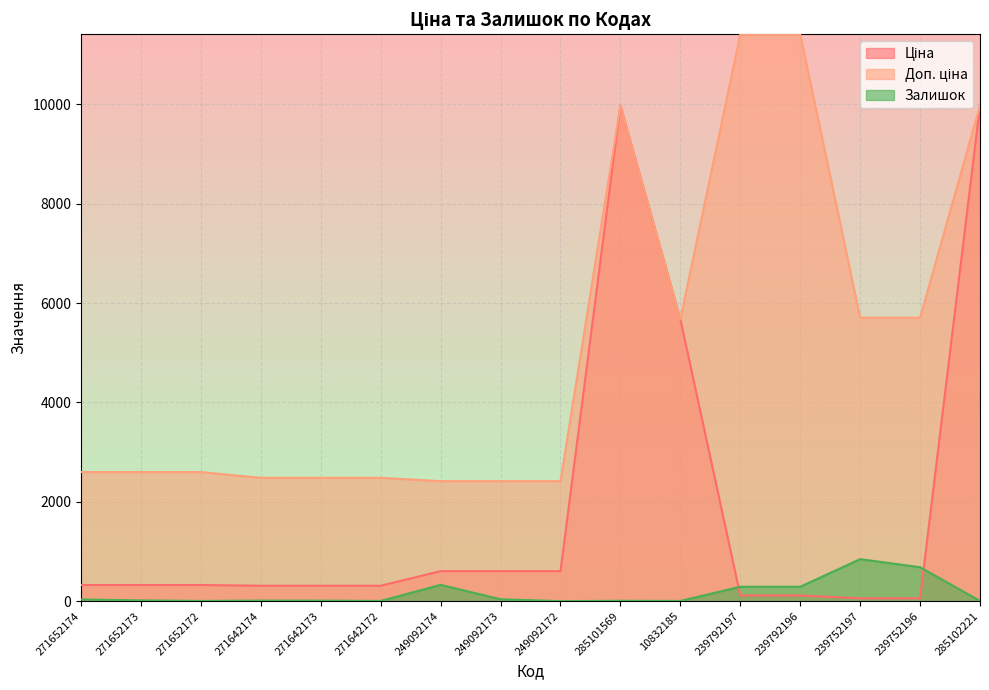

What is the value of the Залишок point at the 14th from the left?

845.0